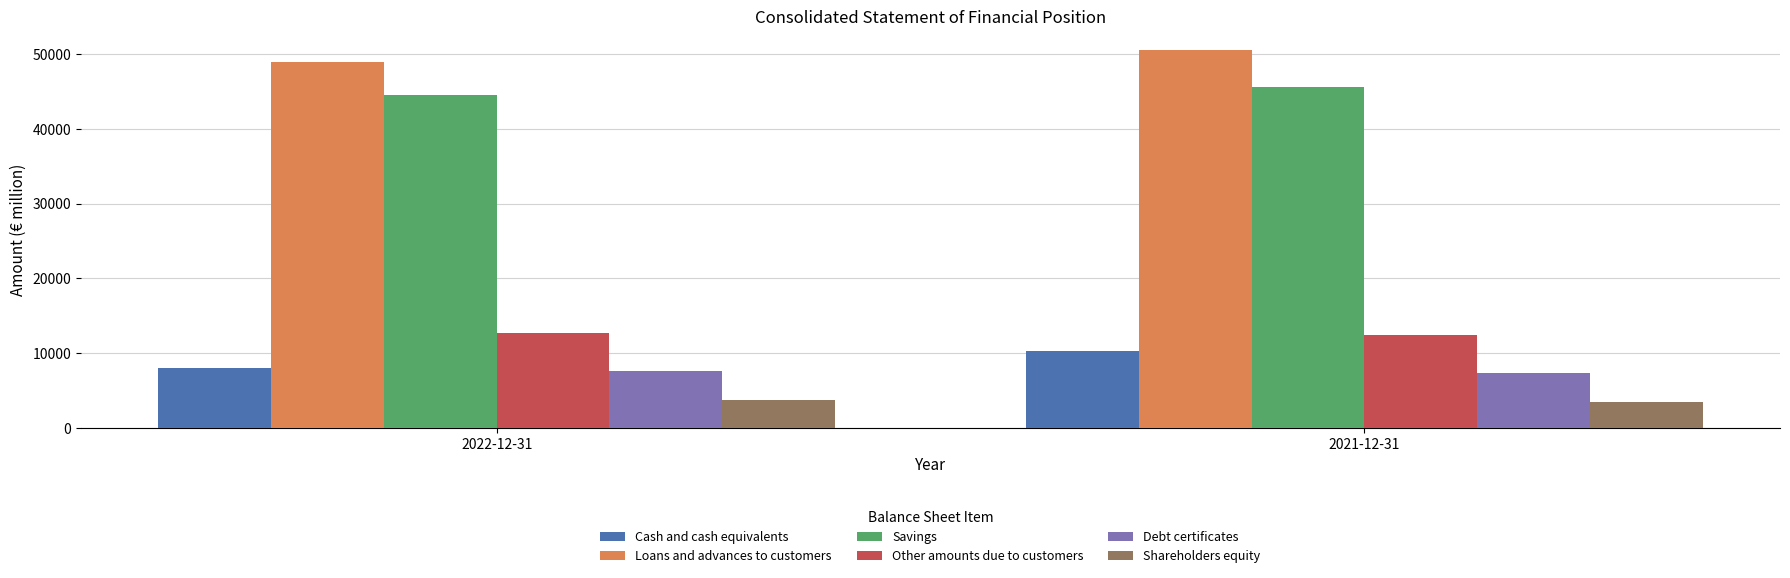

The Shareholders equity series shows 3486 at 2021-12-31. True or false?

True